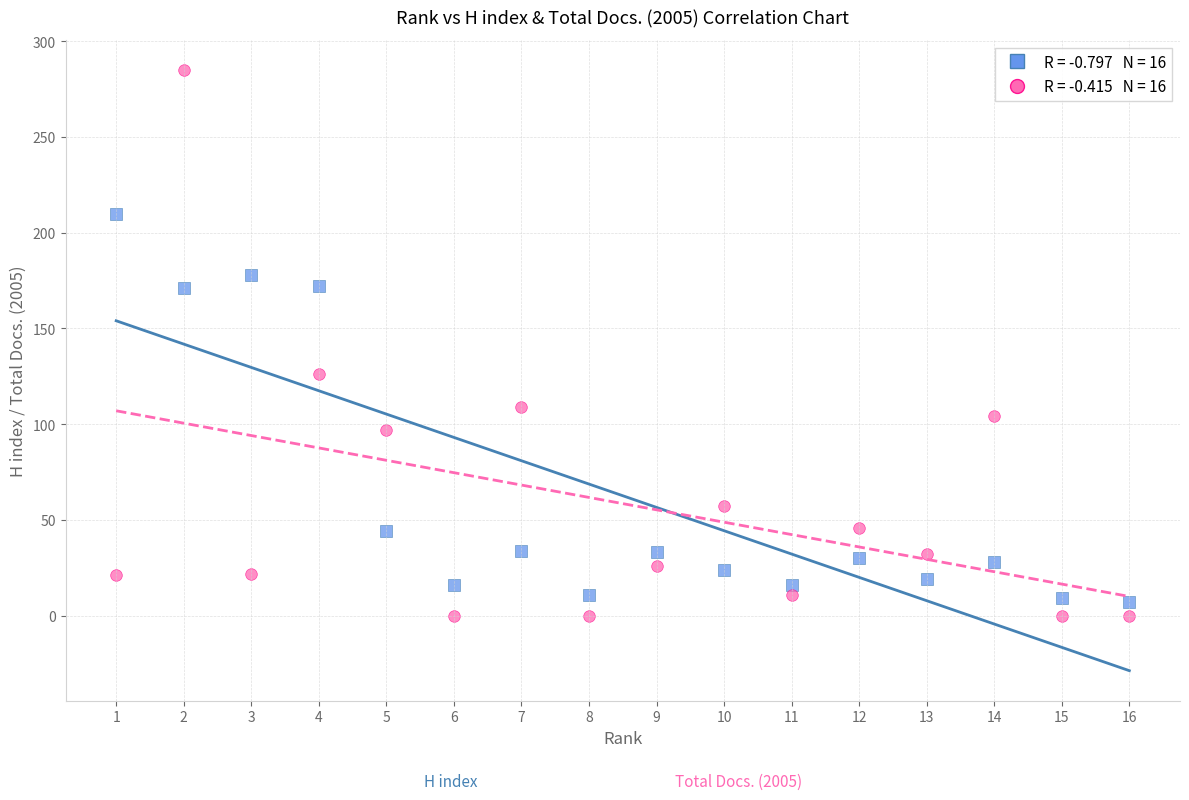

Across all data points, what is the range of X values (max minus min)?

15